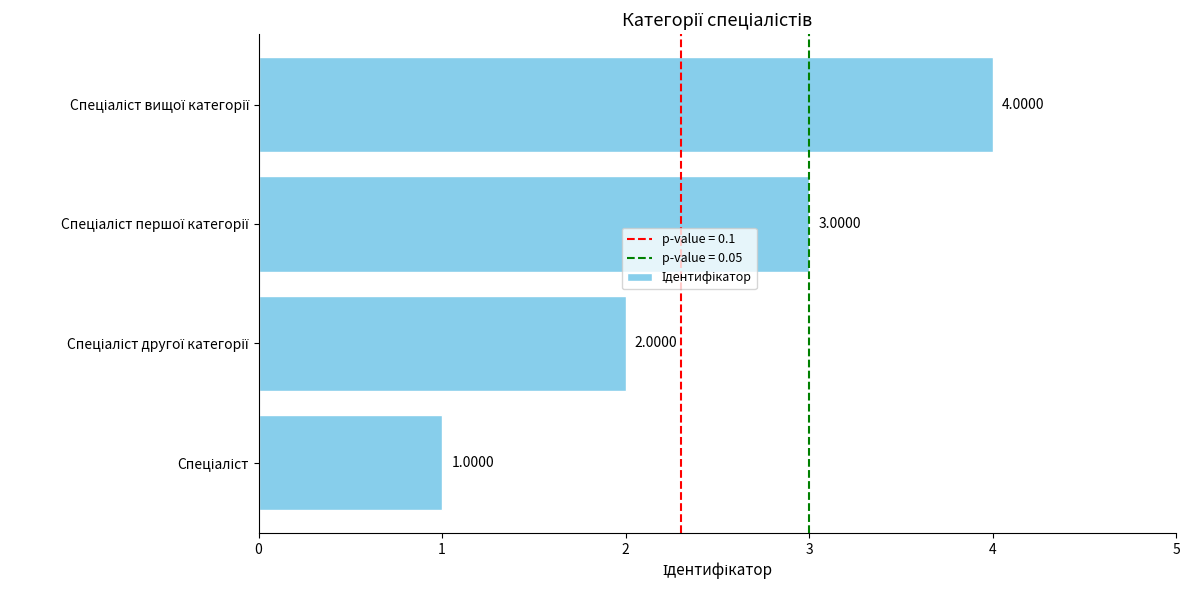

What is the minimum value shown in the chart?

1